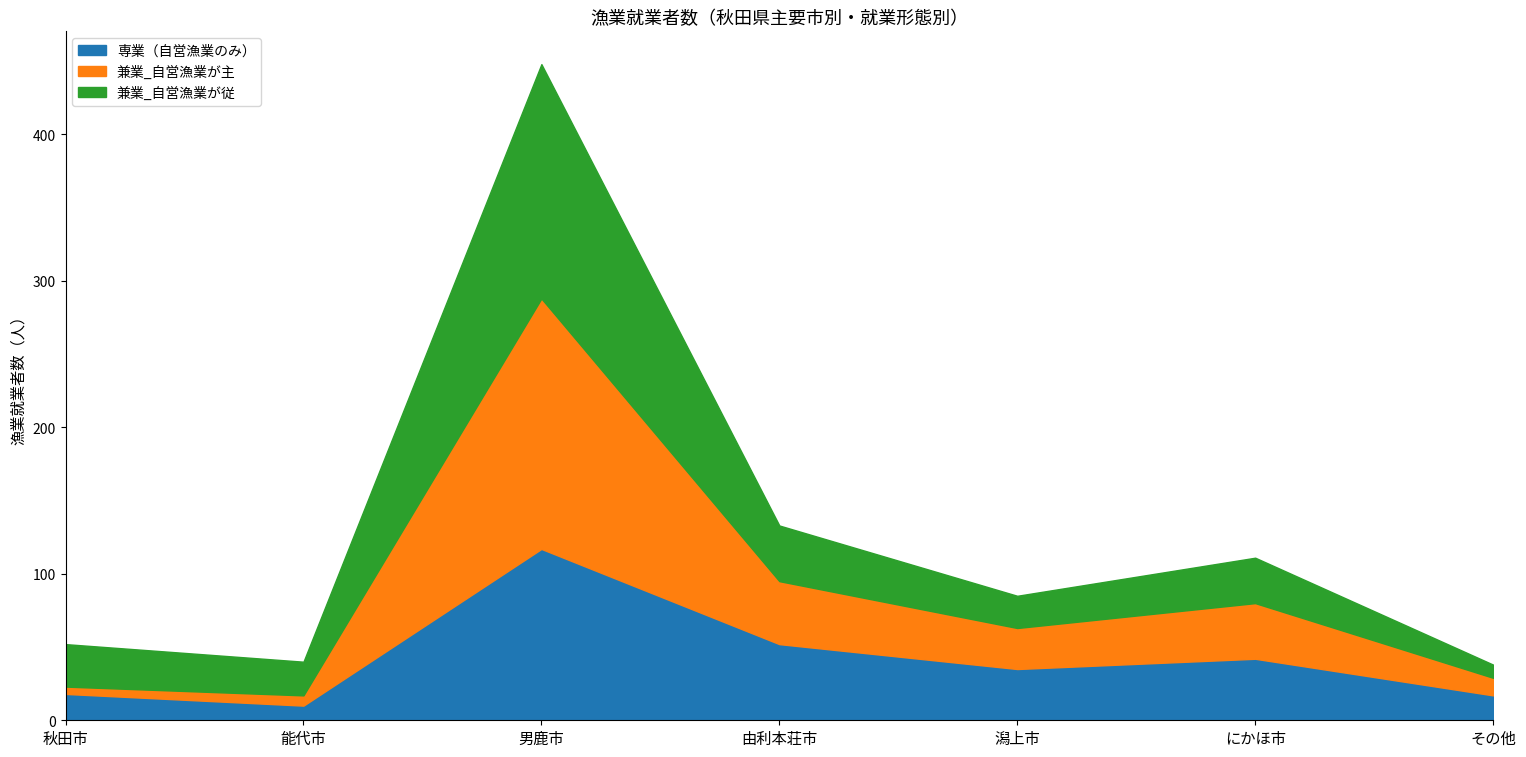

The value of 兼業_自営漁業が主 at 秋田市 is 5. True or false?

True